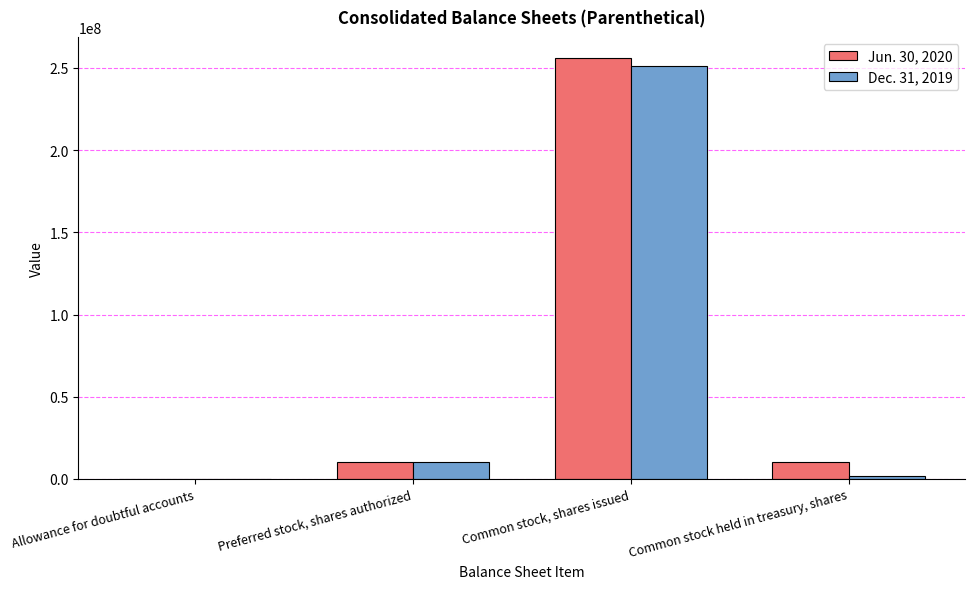

At which category is the sum across all series the highest?

Common stock, shares issued